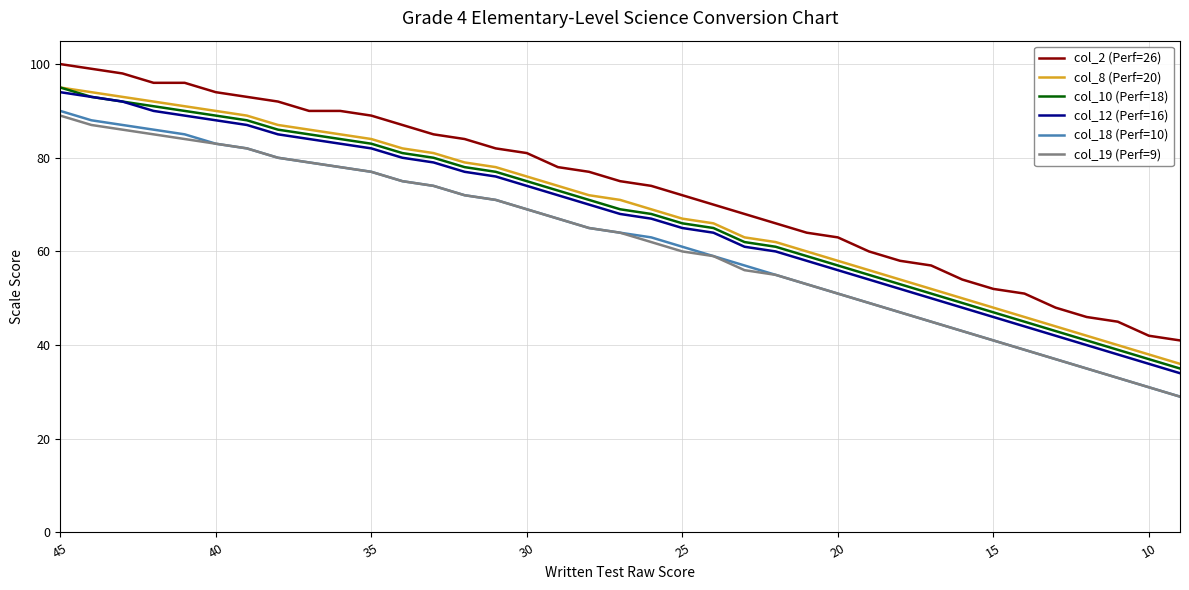

What is the difference between the maximum and minimum values in the col_19 (Perf=9) series?

60